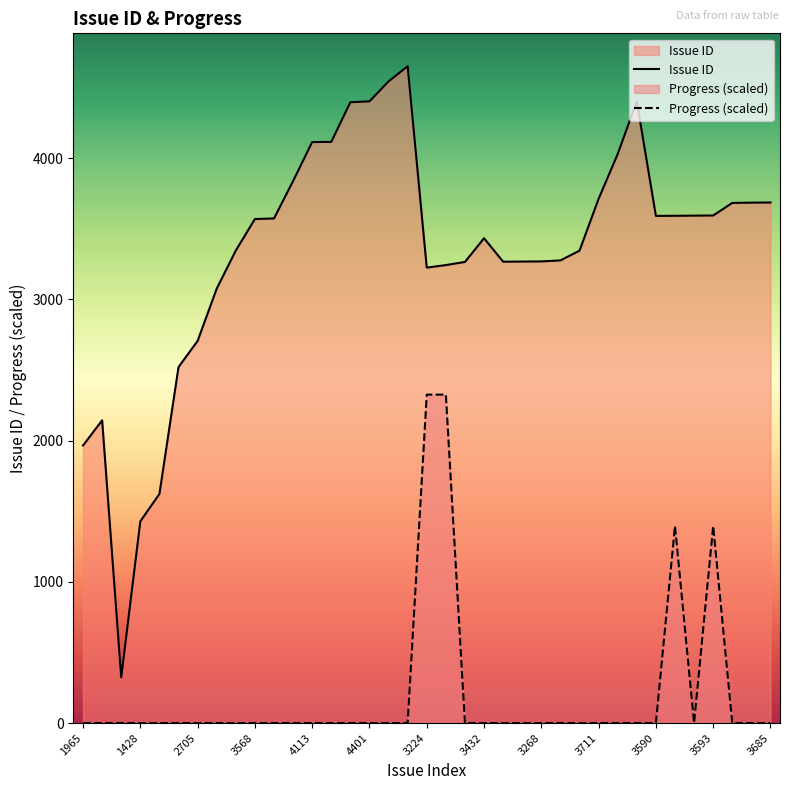

Which series changed the most between 3432 and 3685?

Issue ID